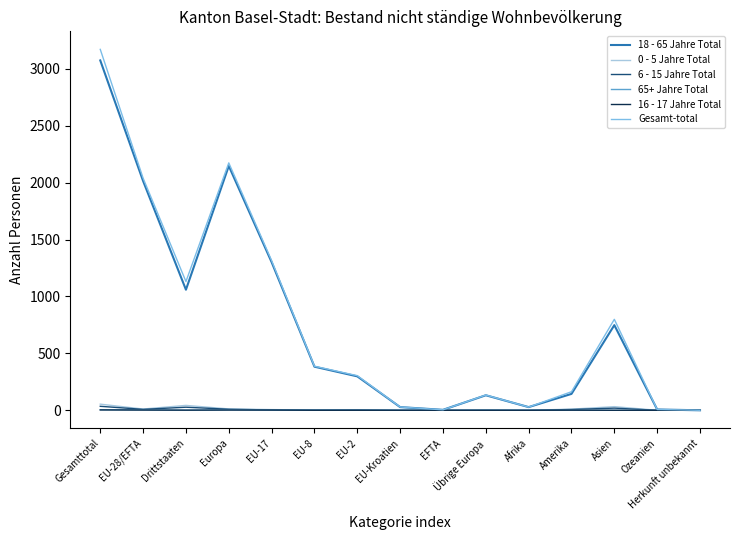

At which category is the sum across all series the highest?

Gesamttotal